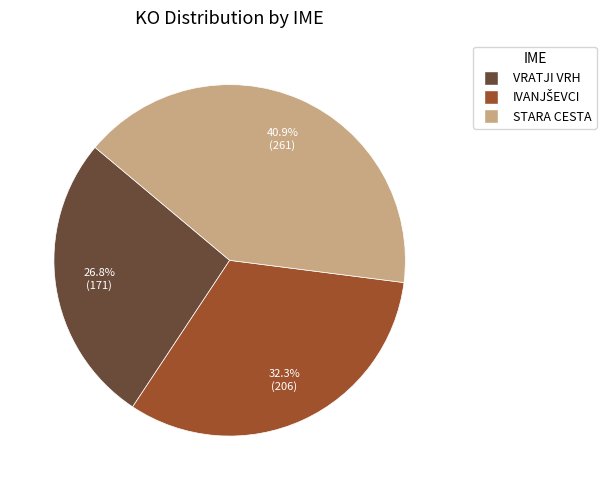

Is it true that VRATJI VRH is 17% of the pie?

False